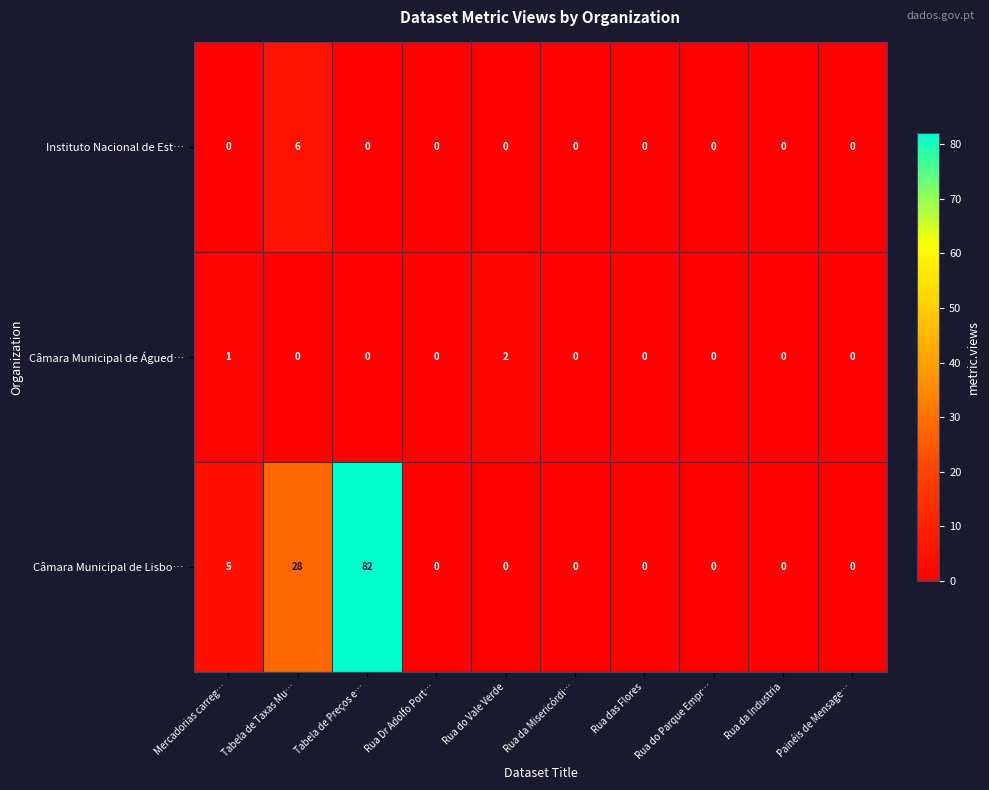

Which series has the largest range (max minus min)?

Câmara Municipal de Lisbo…